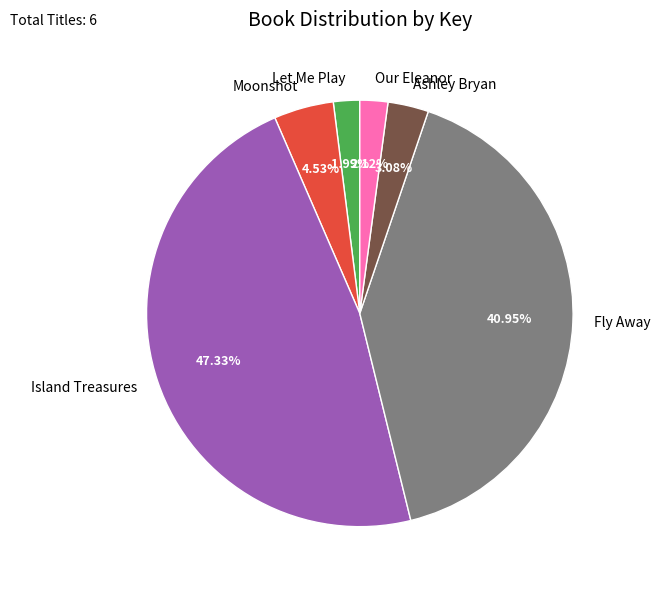

To the nearest percent, what is the average slice percentage?

17%